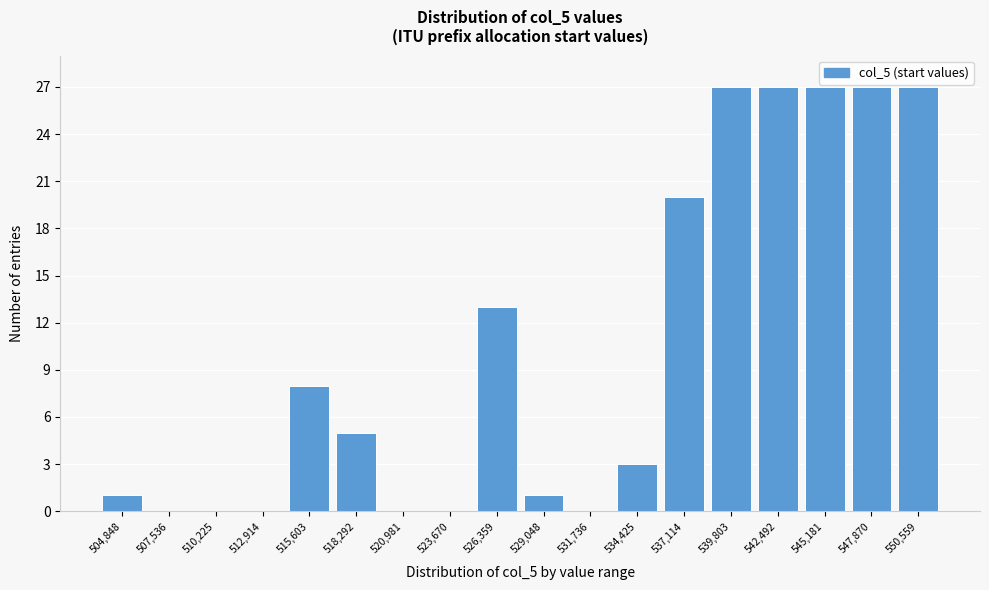

Reading left to right, transcribe all the data shown in this chart.

504,848=1	507,536=0	510,225=0	512,914=0	515,603=8	518,292=5	520,981=0	523,670=0	526,359=13	529,048=1	531,736=0	534,425=3	537,114=20	539,803=27	542,492=27	545,181=27	547,870=27	550,559=27